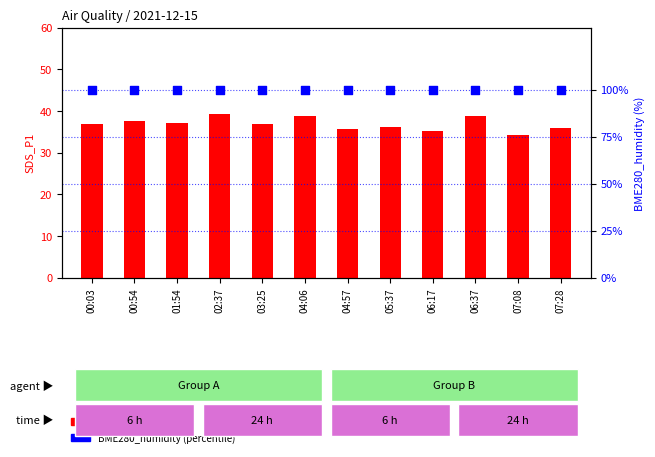

Is the value of BME280_humidity at 03:25 greater than the value of SDS_P1 at 04:57?

Yes